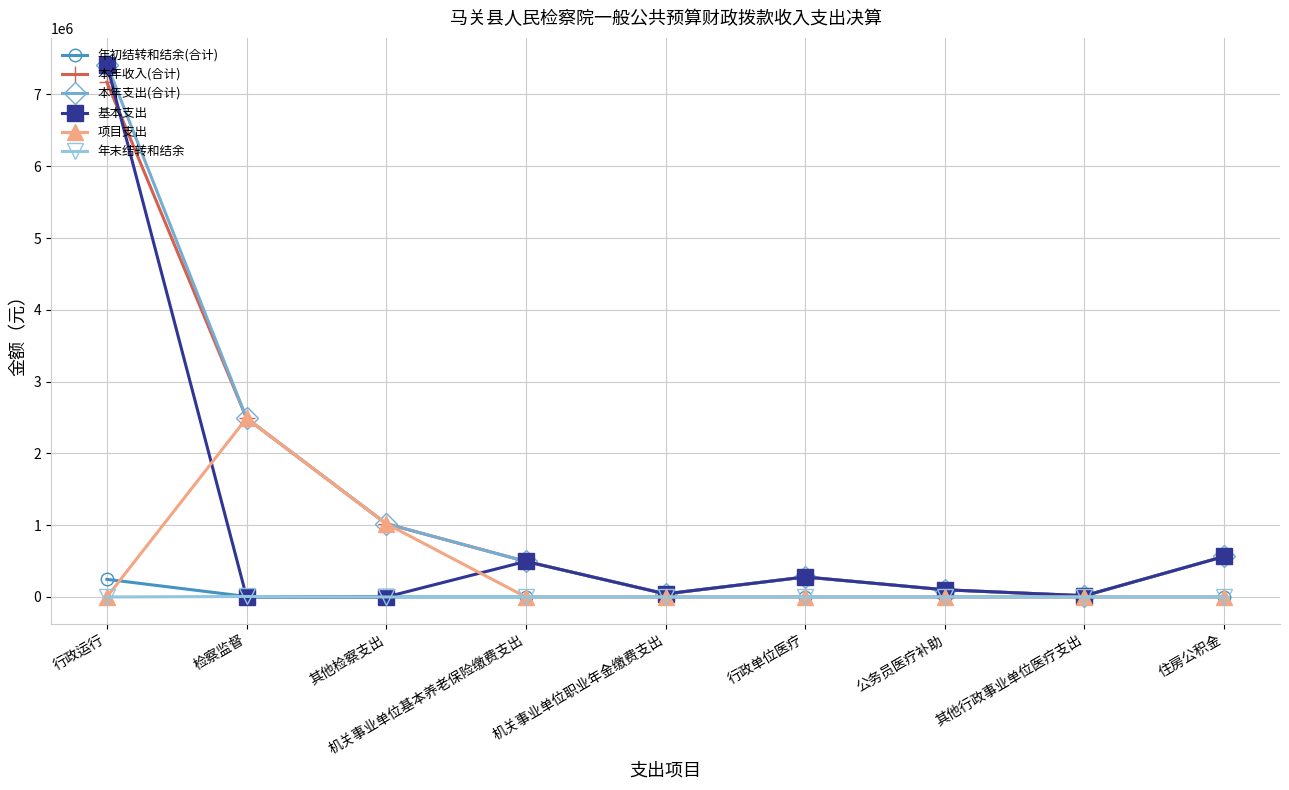

Where is the first local maximum for 本年支出(合计)?

行政单位医疗